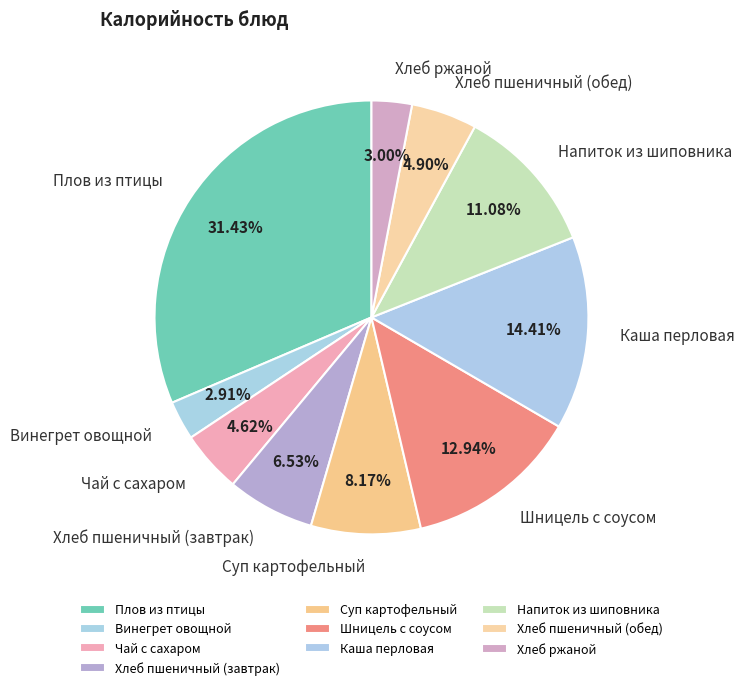

What percentage do Винегрет овощной and Чай с сахаром together represent?

7.5%